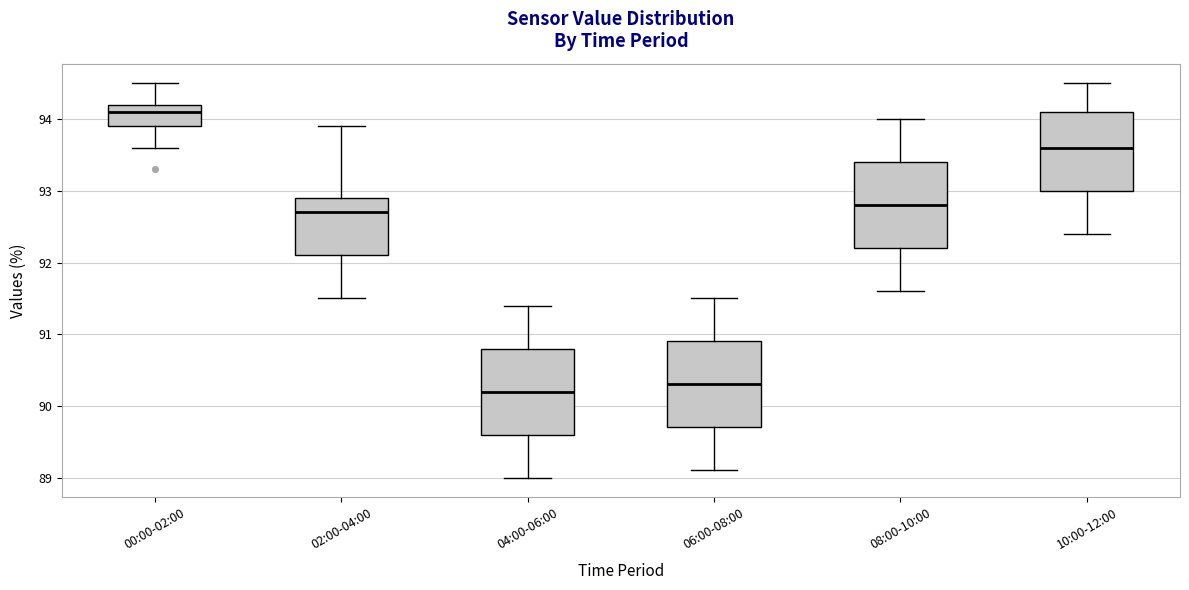

Reading left to right, transcribe this box plot: for each box, give where its median line is, the range the box spans, and where its two whiskers end, as read against the y-axis. The values are not printed on the chart, so give them approximately, as read against the axis.

00:00-02:00: median 94.1, box 93.9 to 94.2, whiskers 93.6 to 94.5
02:00-04:00: median 92.7, box 92.1 to 92.9, whiskers 91.5 to 93.9
04:00-06:00: median 90.2, box 89.6 to 90.8, whiskers 89.0 to 91.4
06:00-08:00: median 90.3, box 89.7 to 90.9, whiskers 89.1 to 91.5
08:00-10:00: median 92.8, box 92.2 to 93.4, whiskers 91.6 to 94.0
10:00-12:00: median 93.6, box 93.0 to 94.1, whiskers 92.4 to 94.5